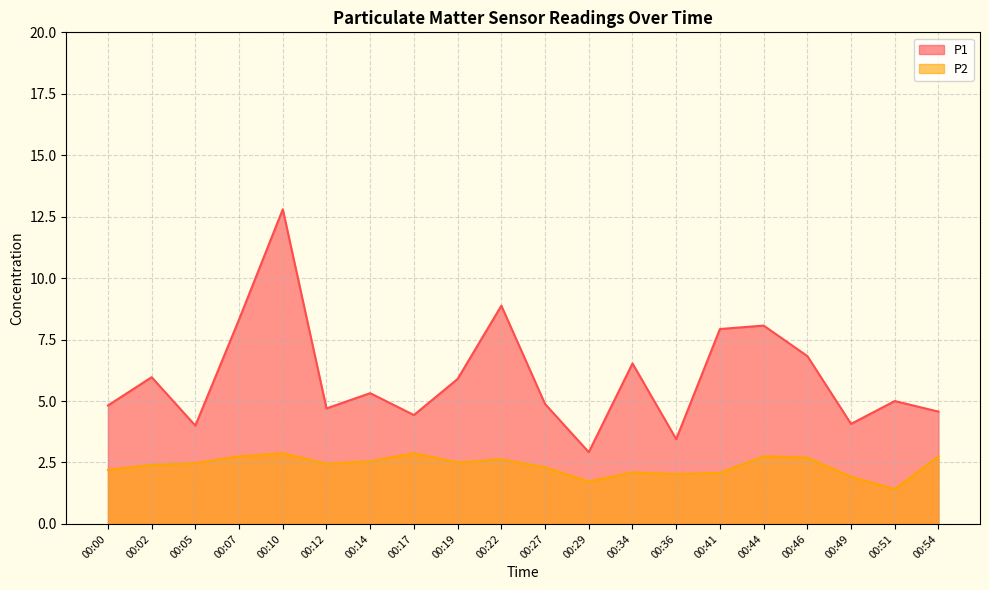

At 00:54, list the series in order from largest to smallest.

P1, P2